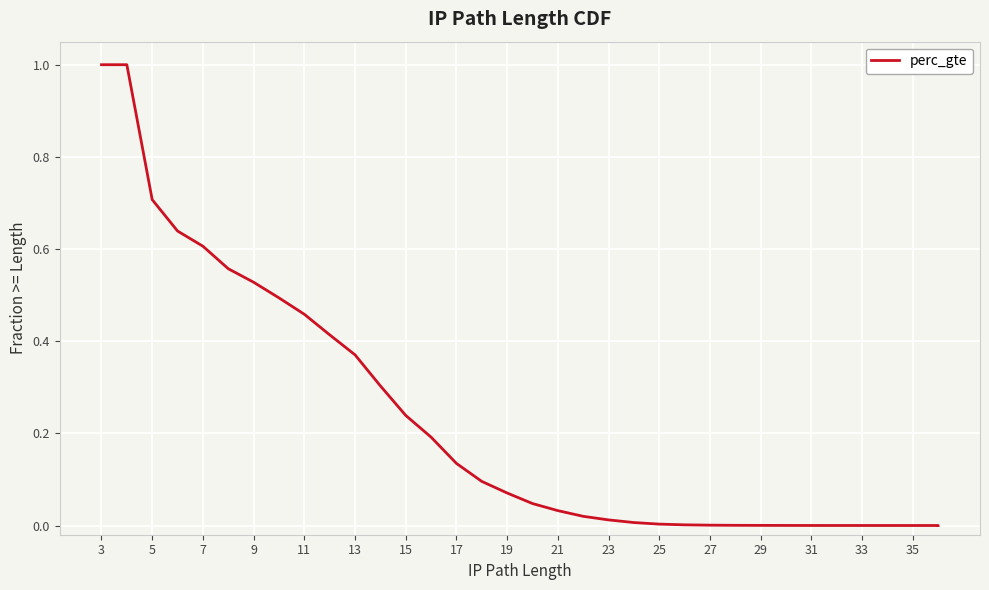

True or false: there are more than 1 points higher than both neighbors.

False